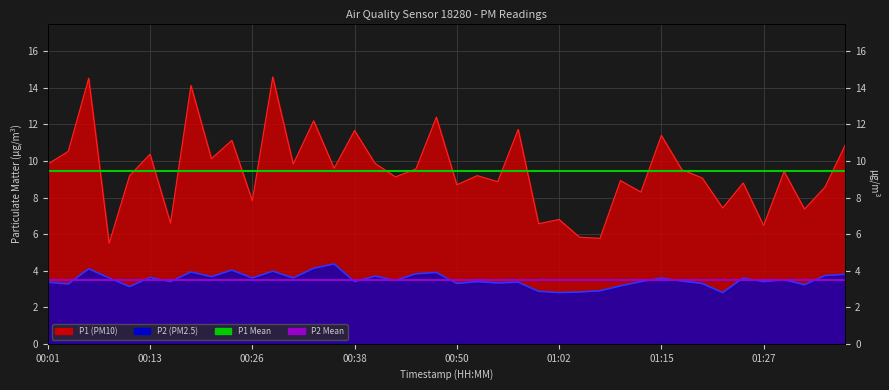

What is the sum of all P1 Mean values?

378.3